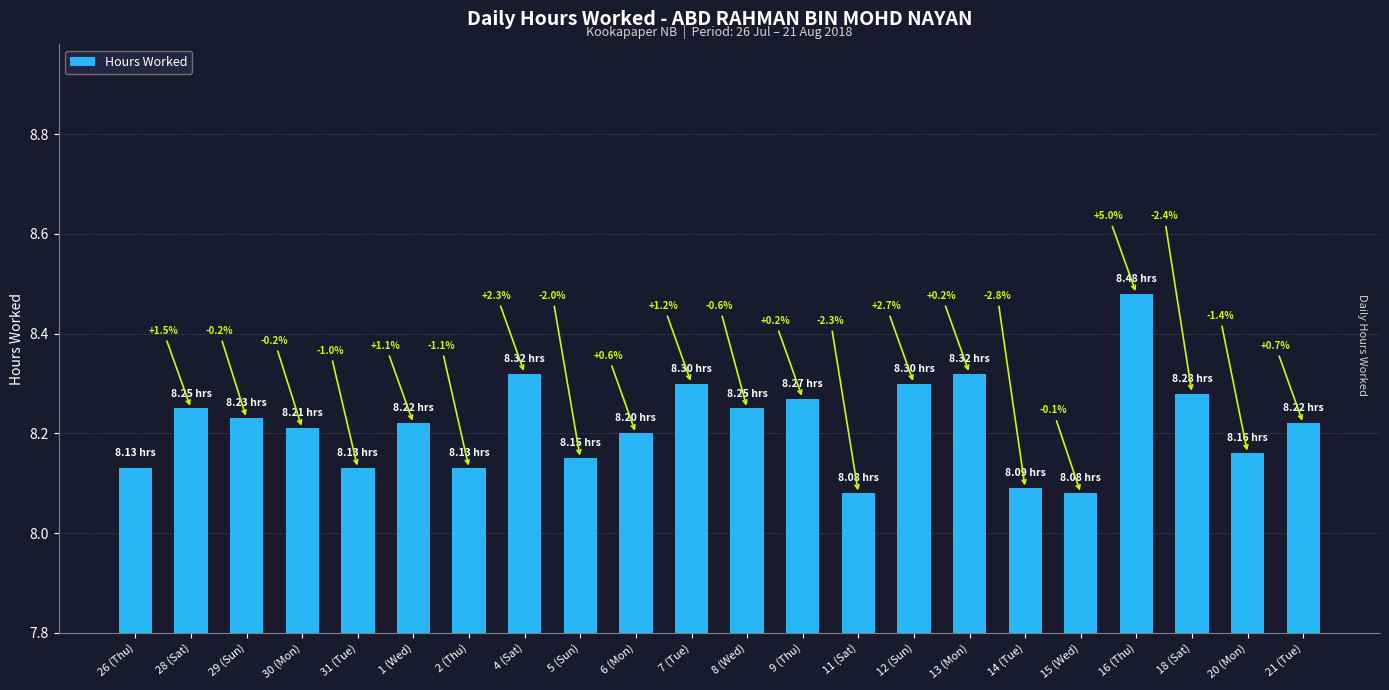

How many bars are there in total?

22